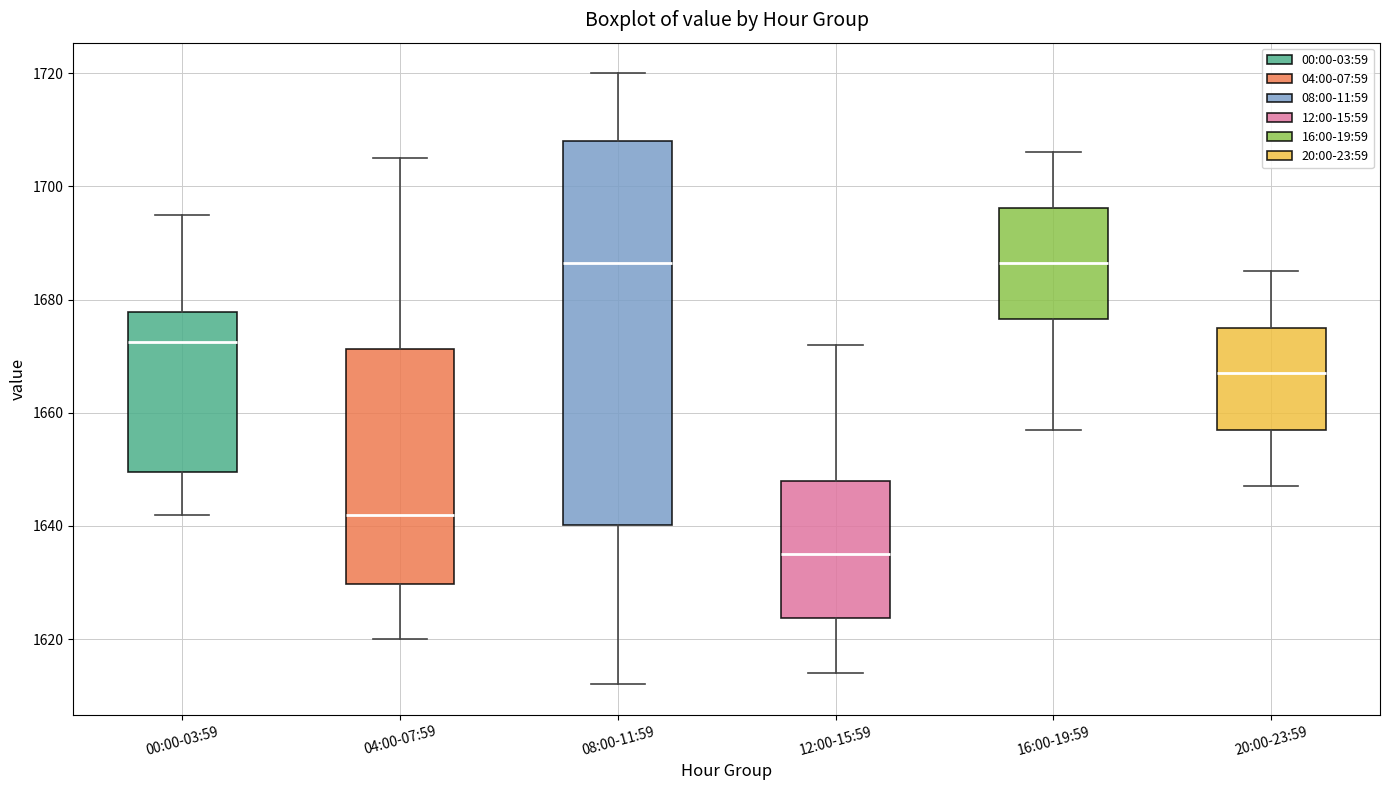

Reading left to right, read every box against the y-axis: the position of its median line, the range the box covers, and the ends of its whiskers. The values are not printed on the chart, so give them approximately, as read against the axis.

00:00-03:59: median 1672, box 1650 to 1678, whiskers 1642 to 1696
04:00-07:59: median 1642, box 1630 to 1672, whiskers 1620 to 1706
08:00-11:59: median 1686, box 1640 to 1708, whiskers 1612 to 1720
12:00-15:59: median 1636, box 1624 to 1648, whiskers 1614 to 1672
16:00-19:59: median 1686, box 1676 to 1696, whiskers 1658 to 1706
20:00-23:59: median 1668, box 1658 to 1676, whiskers 1648 to 1686